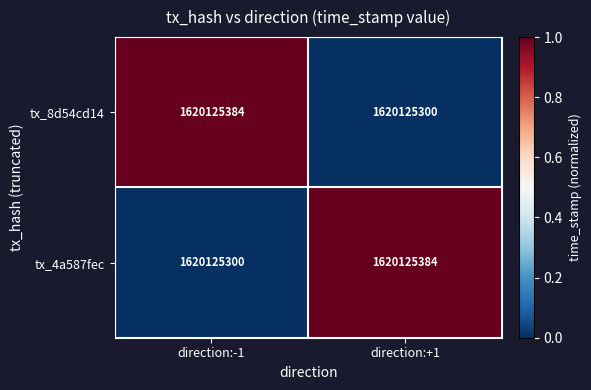

True or false: tx_4a587fec has a value of 1 at direction:+1.

False